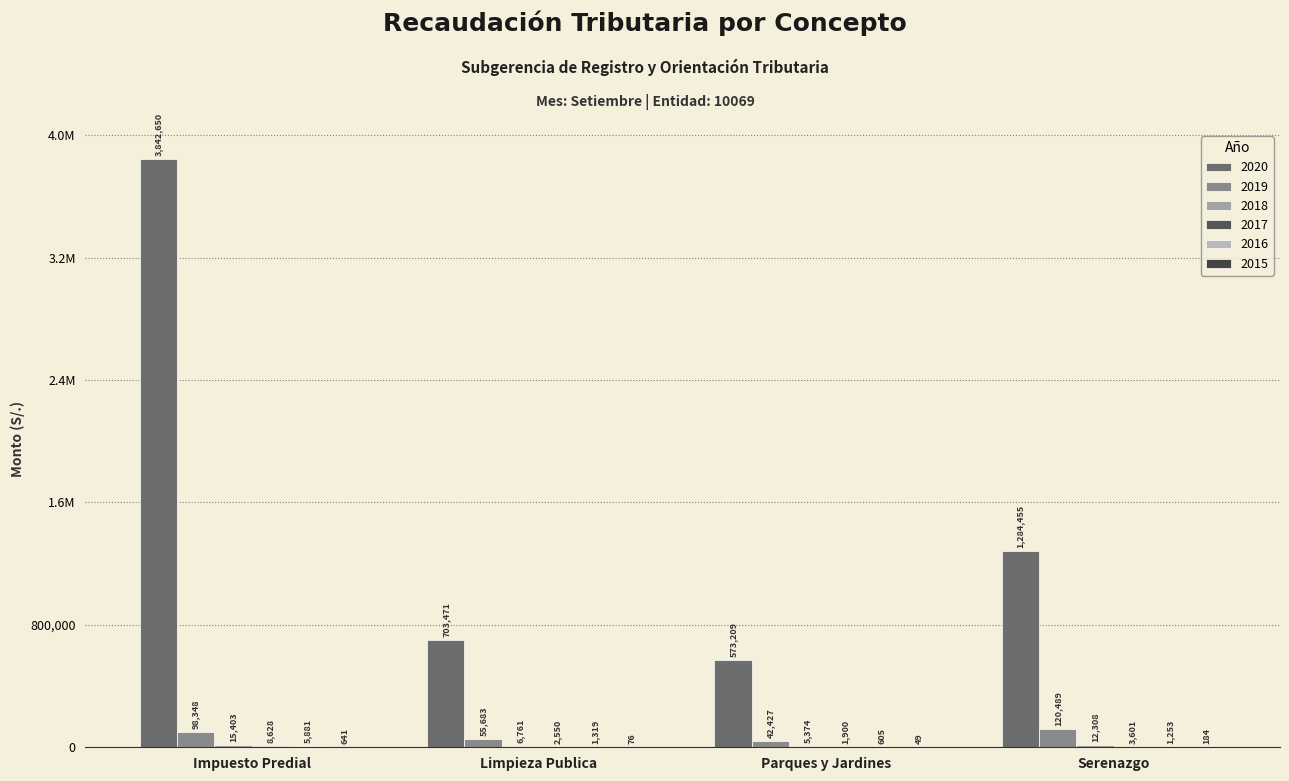

The 2018 series shows 6760.6 at Limpieza Publica. True or false?

True